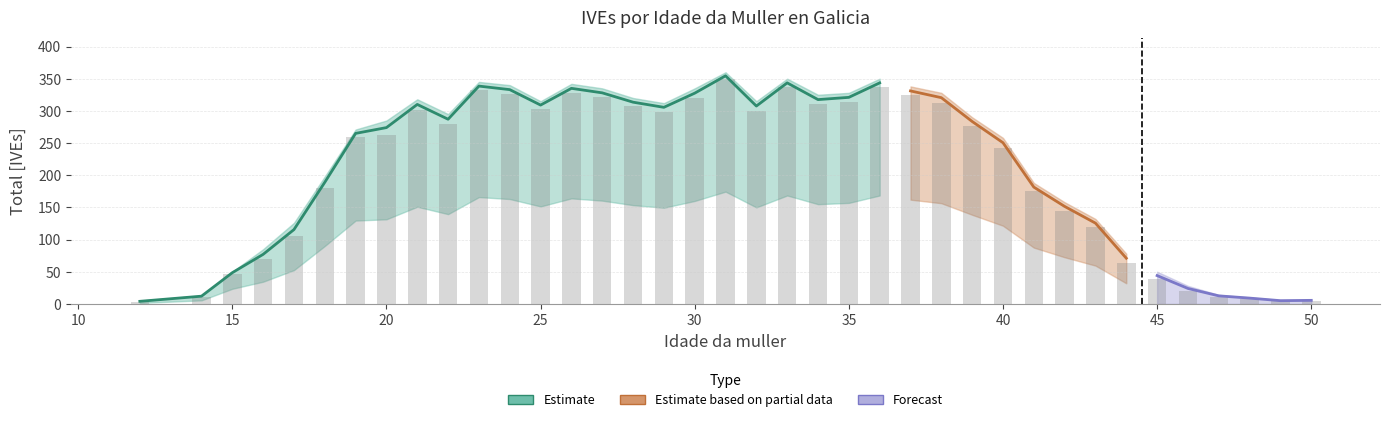

What is the maximum value shown in the chart?

349